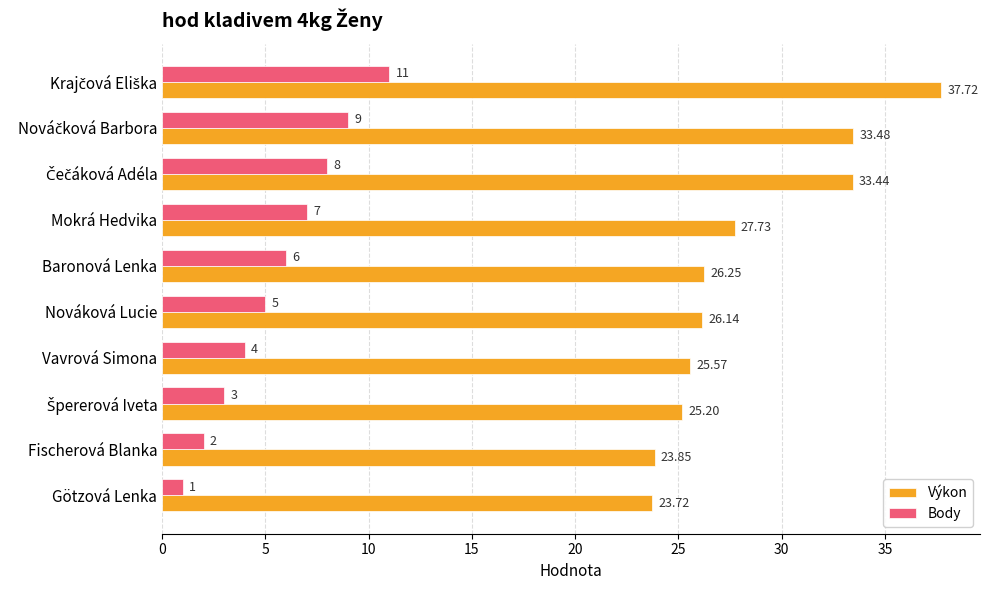

What is the difference between the maximum and minimum values in the Výkon series?

14.0